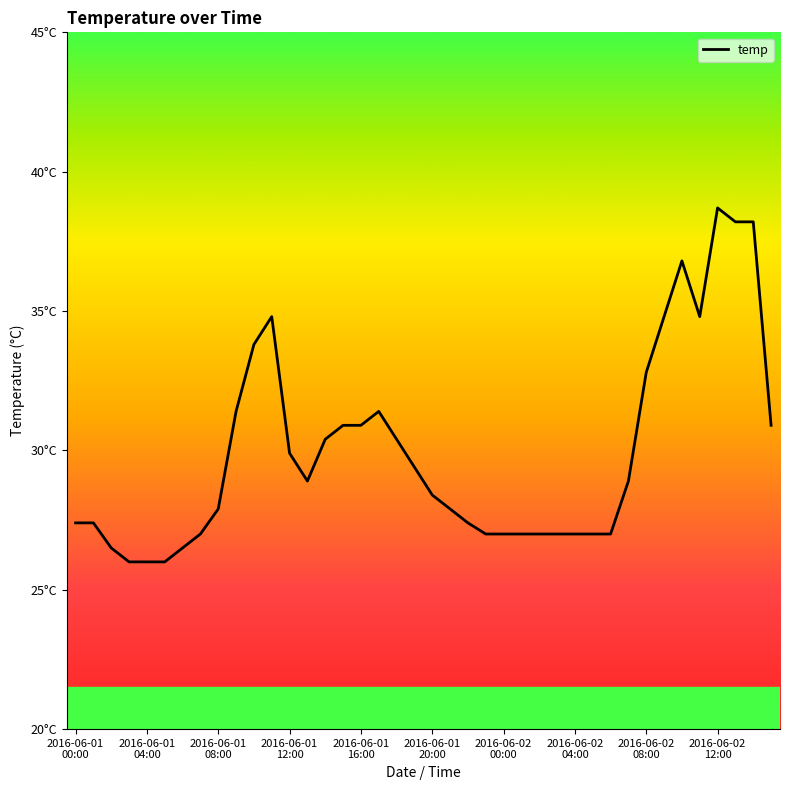

What is the label of the 1st point from the right?

39